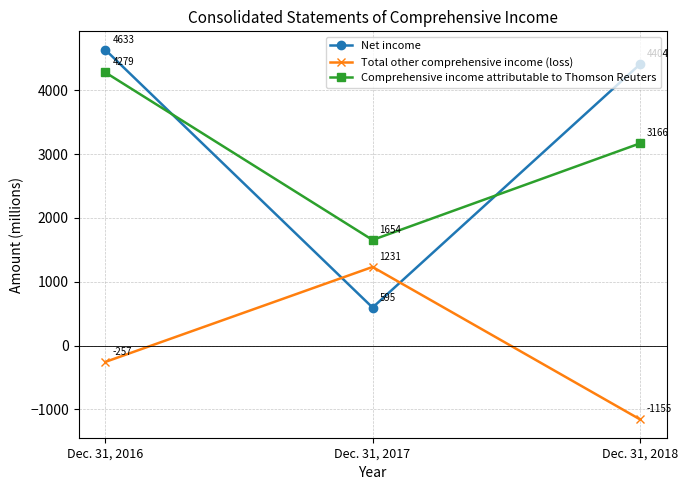

At how many categories does at least one series exceed 1261?

3